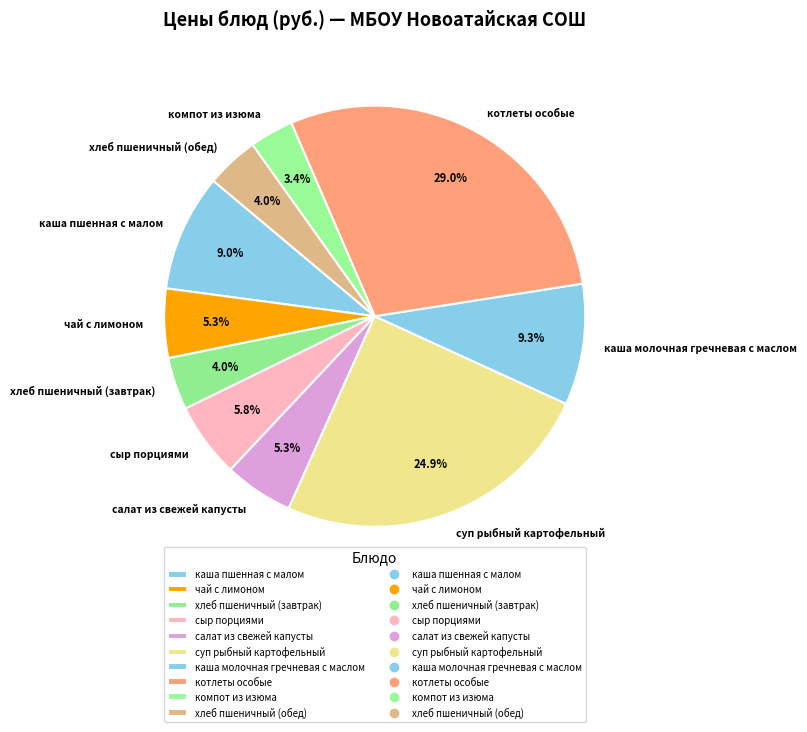

What percentage is the чай с лимоном slice, to the nearest percent?

5%